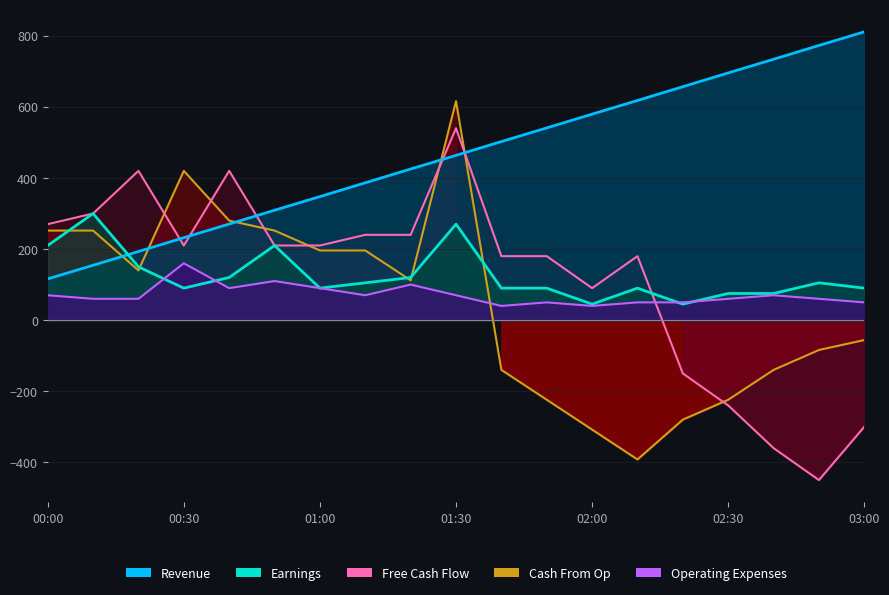

Is the value of Operating Expenses at 02:40 greater than the value of Free Cash Flow at 01:50?

No